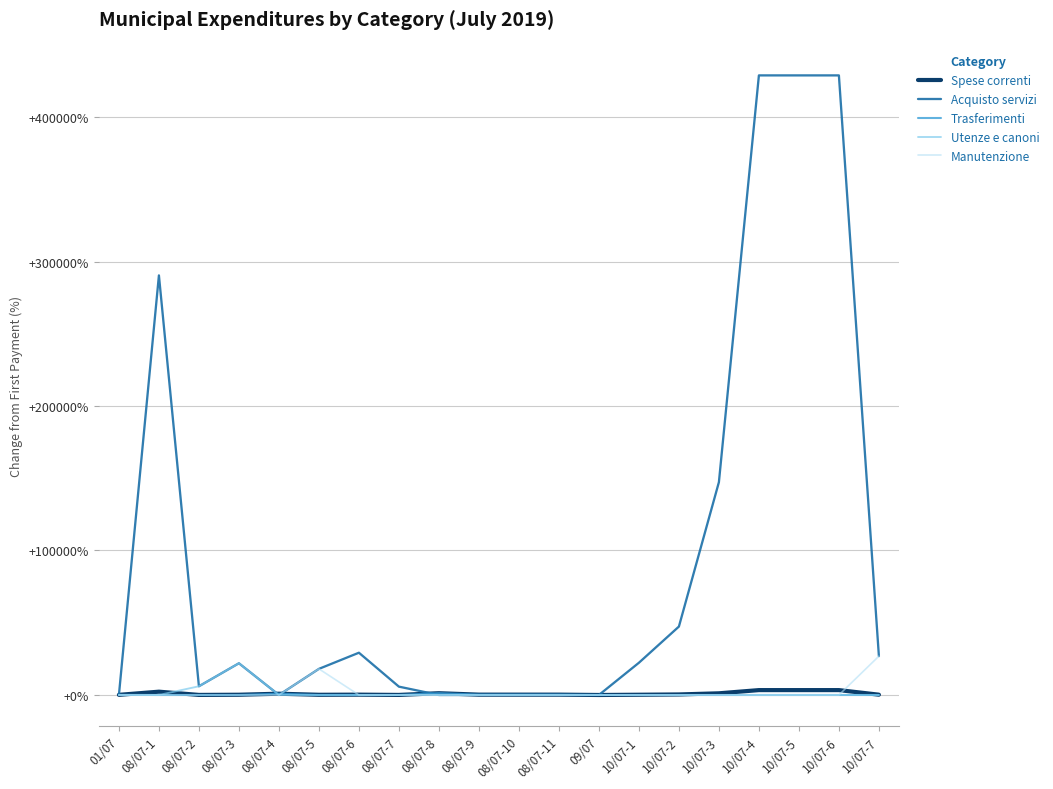

What is the highest value of the Acquisto servizi series?

429098.0